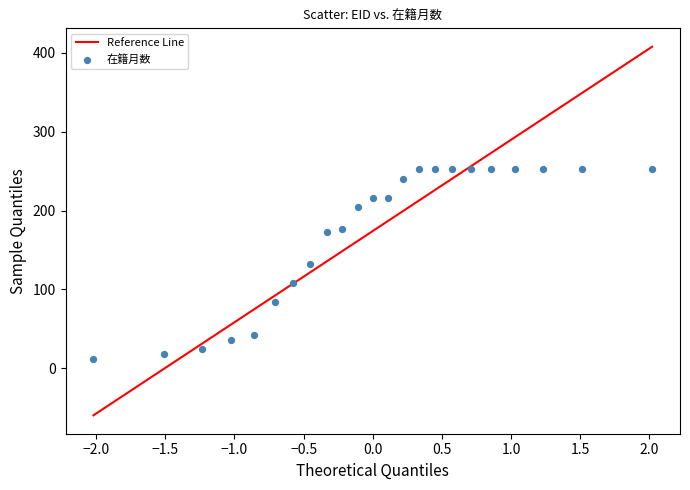

What is the range of Y values (max minus min)?

240